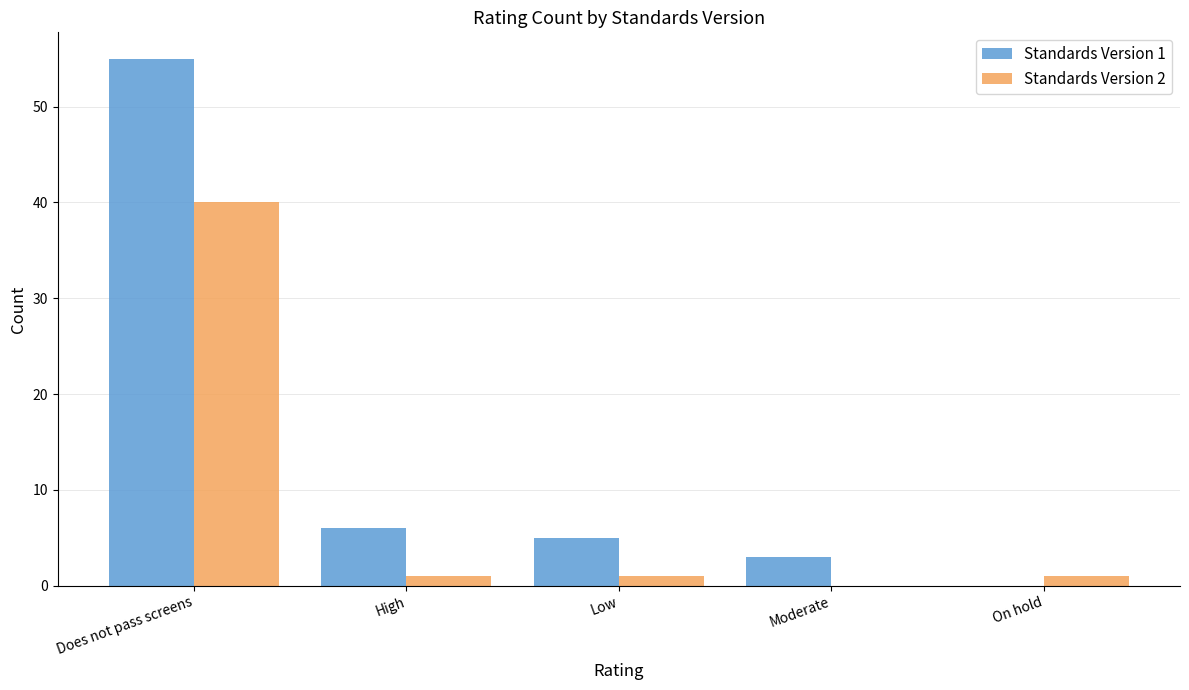

How many groups of bars are there?

5